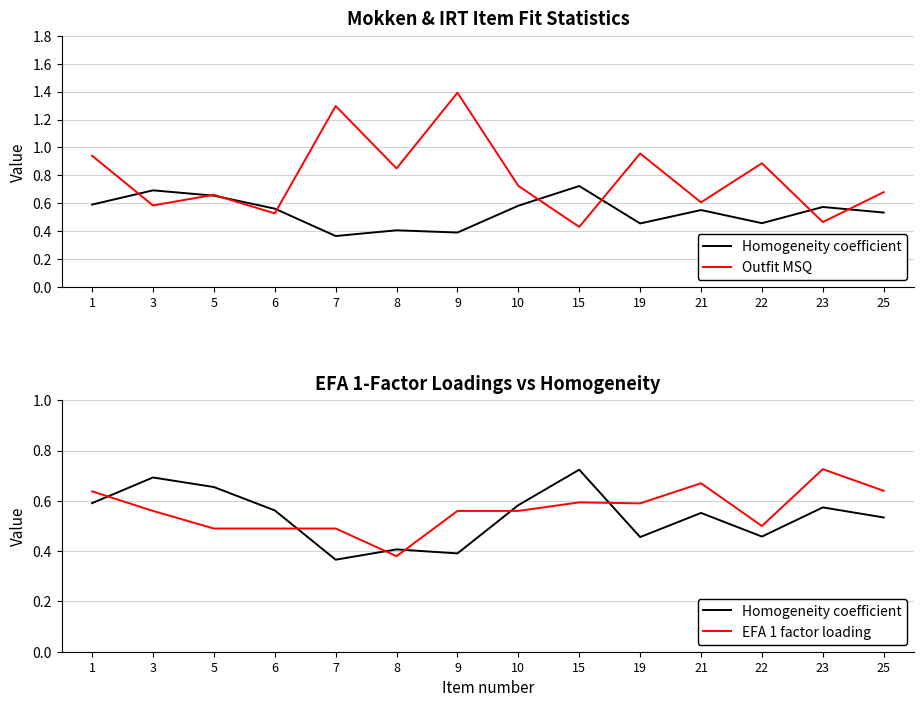

Reading left to right, list all the values displayed in this chart.

Homogeneity coefficient: 0.6	0.7	0.7	0.6	0.4	0.4	0.4	0.6	0.7	0.5	0.6	0.5	0.6	0.5
Outfit MSQ: 0.9	0.6	0.7	0.5	1.3	0.8	1.4	0.7	0.4	1.0	0.6	0.9	0.5	0.7
EFA 1 factor loading: 0.6	0.6	0.5	0.5	0.5	0.4	0.6	0.6	0.6	0.6	0.7	0.5	0.7	0.6